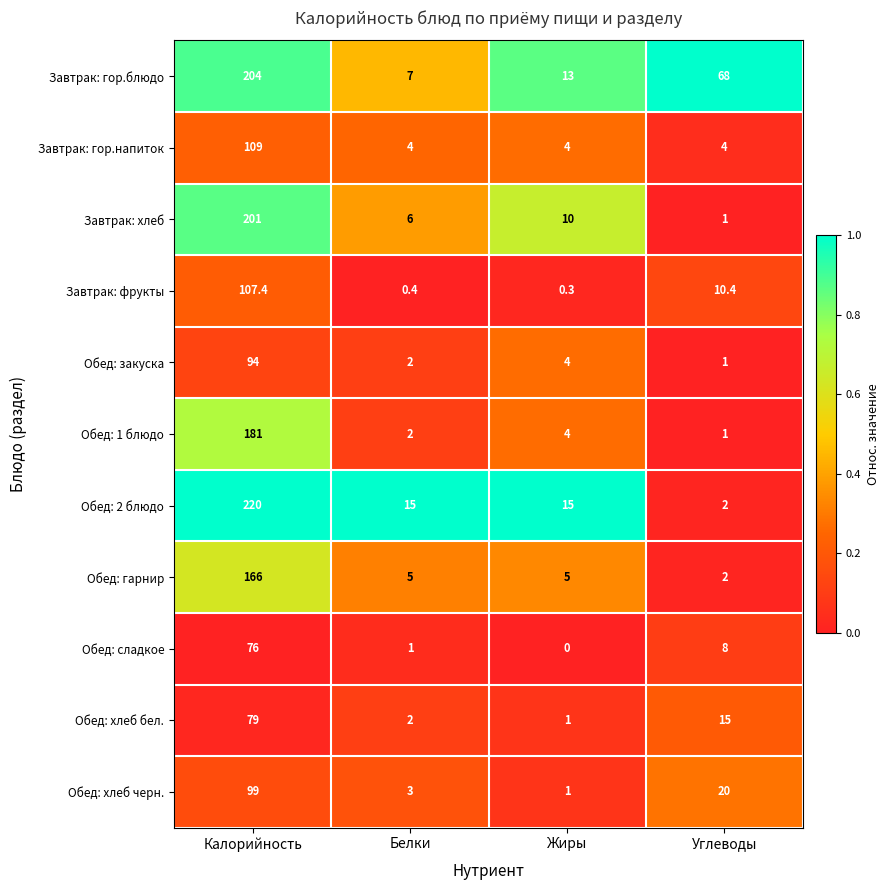

Rank the series by their maximum value, from highest to lowest.

Обед: 2 блюдо, Завтрак: гор.блюдо, Завтрак: хлеб, Обед: 1 блюдо, Обед: гарнир, Завтрак: гор.напиток, Завтрак: фрукты, Обед: хлеб черн., Обед: закуска, Обед: хлеб бел., Обед: сладкое